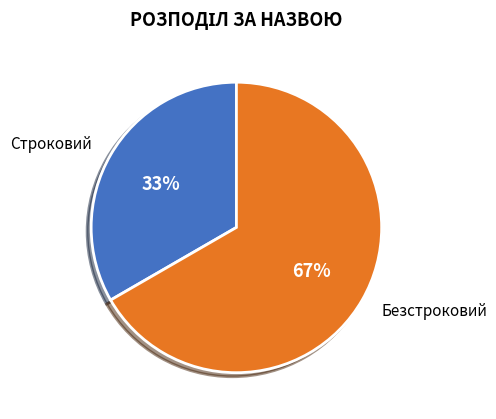

Rank the categories by value from highest to lowest.

Безстроковий, Строковий